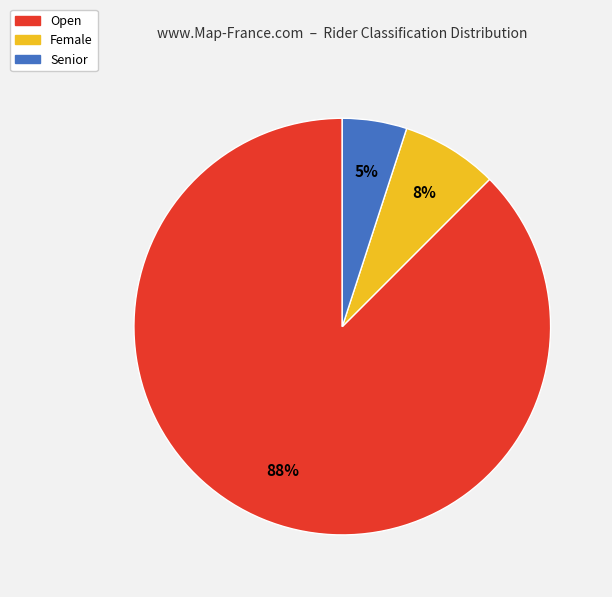

Rank the categories by value from lowest to highest.

Senior, Female, Open